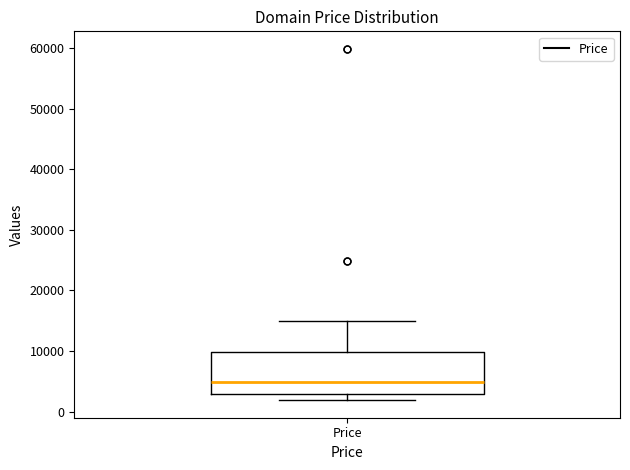

Read this box plot against the y-axis: the position of the median line, the range covered by the box, and the ends of both whiskers. The values are not printed on the chart, so give them approximately, as read against the axis.

median 5000, box 3000 to 10000, whiskers 2000 to 15000